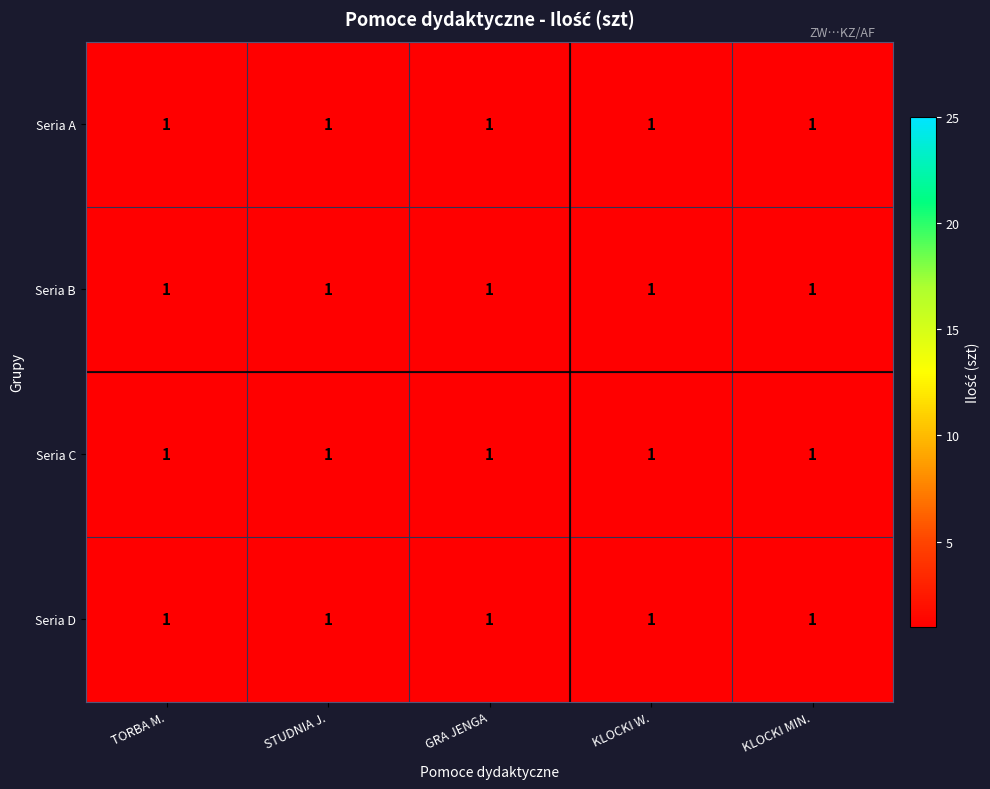

What is the lowest value of the 4 series?

1